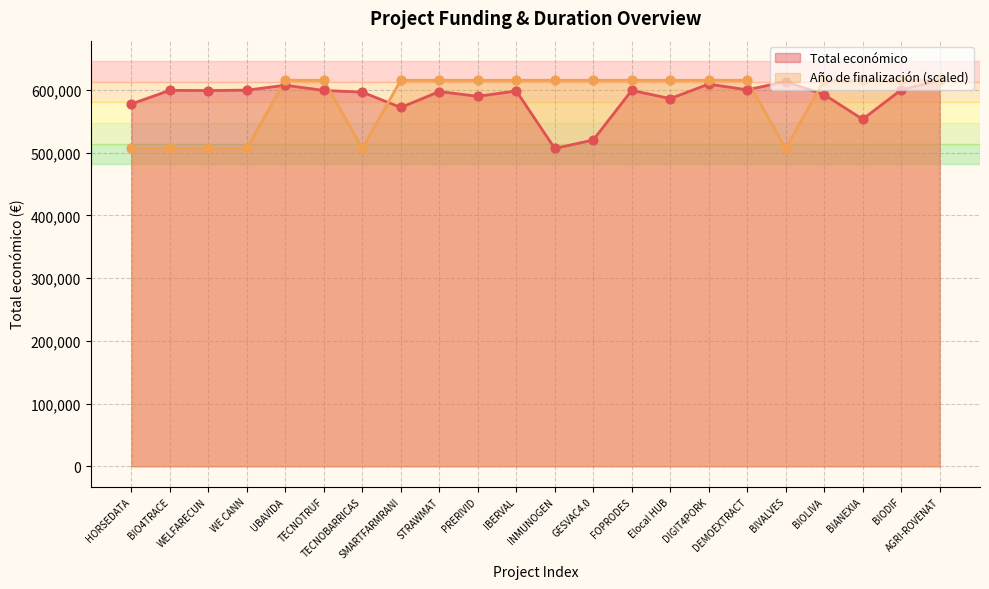

Which series contains the lowest Y value?

Total económico